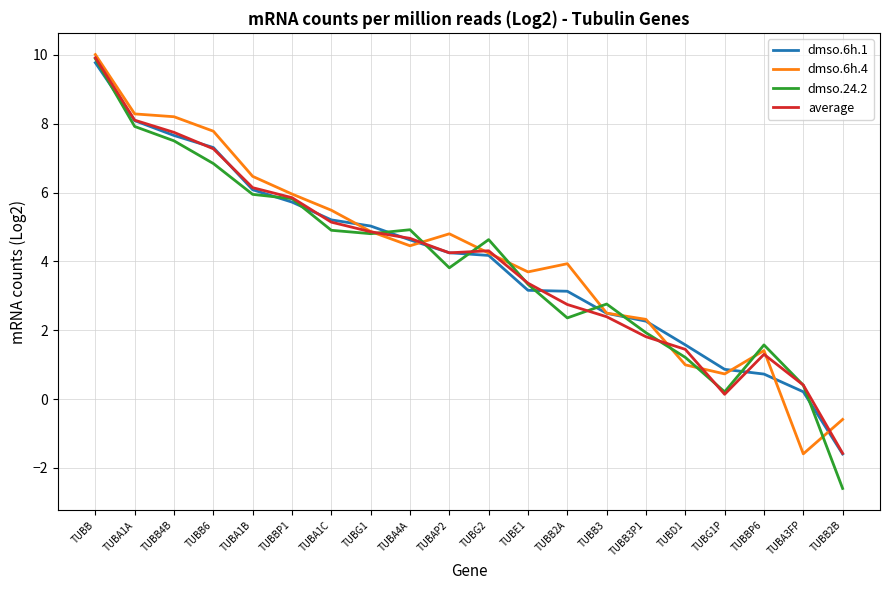

What position from the left is TUBB?

1